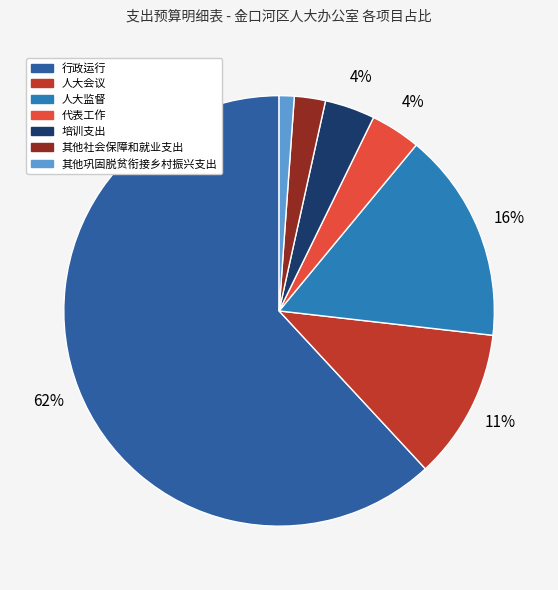

Which slice is the largest?

行政运行